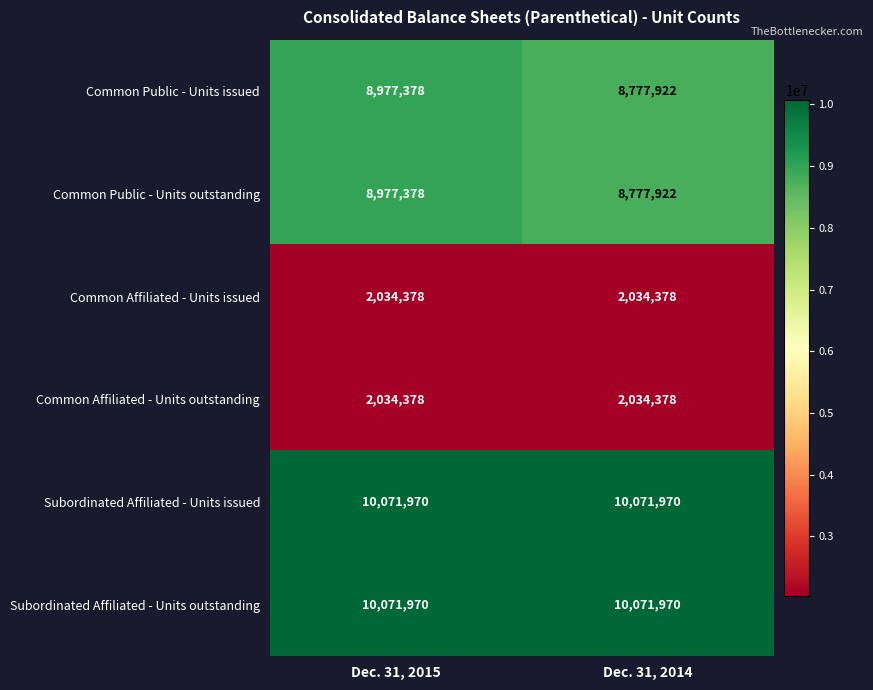

Is the value of Common Public - Units issued at Dec. 31, 2014 greater than the value of Subordinated Affiliated - Units outstanding at Dec. 31, 2014?

No